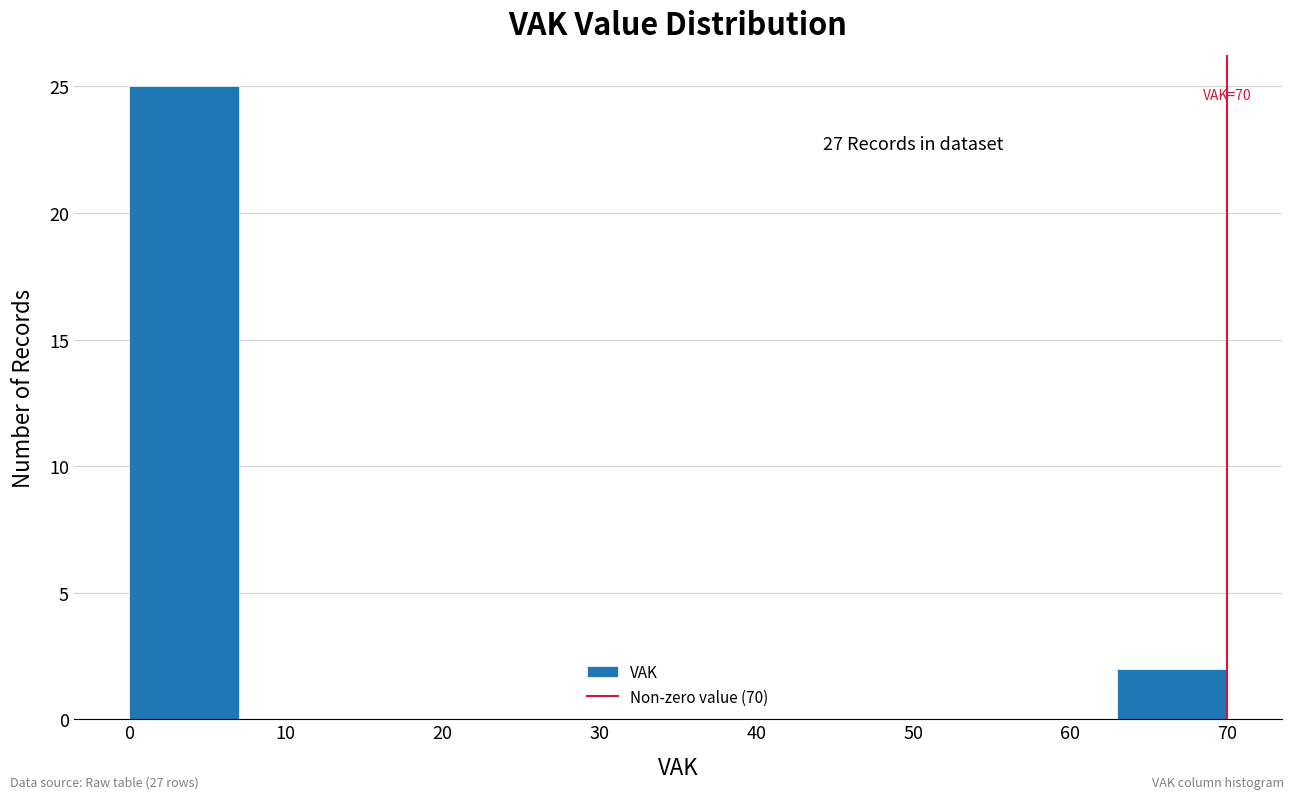

Over which range of the x-axis is the bar tallest?

0 to 7